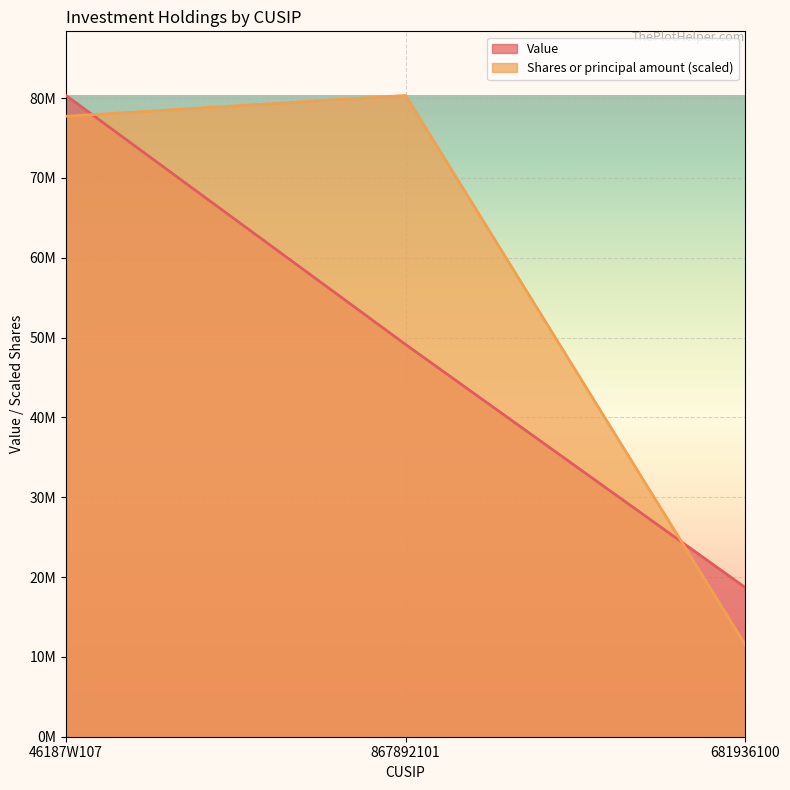

What is the minimum value for Value?

18694000.0